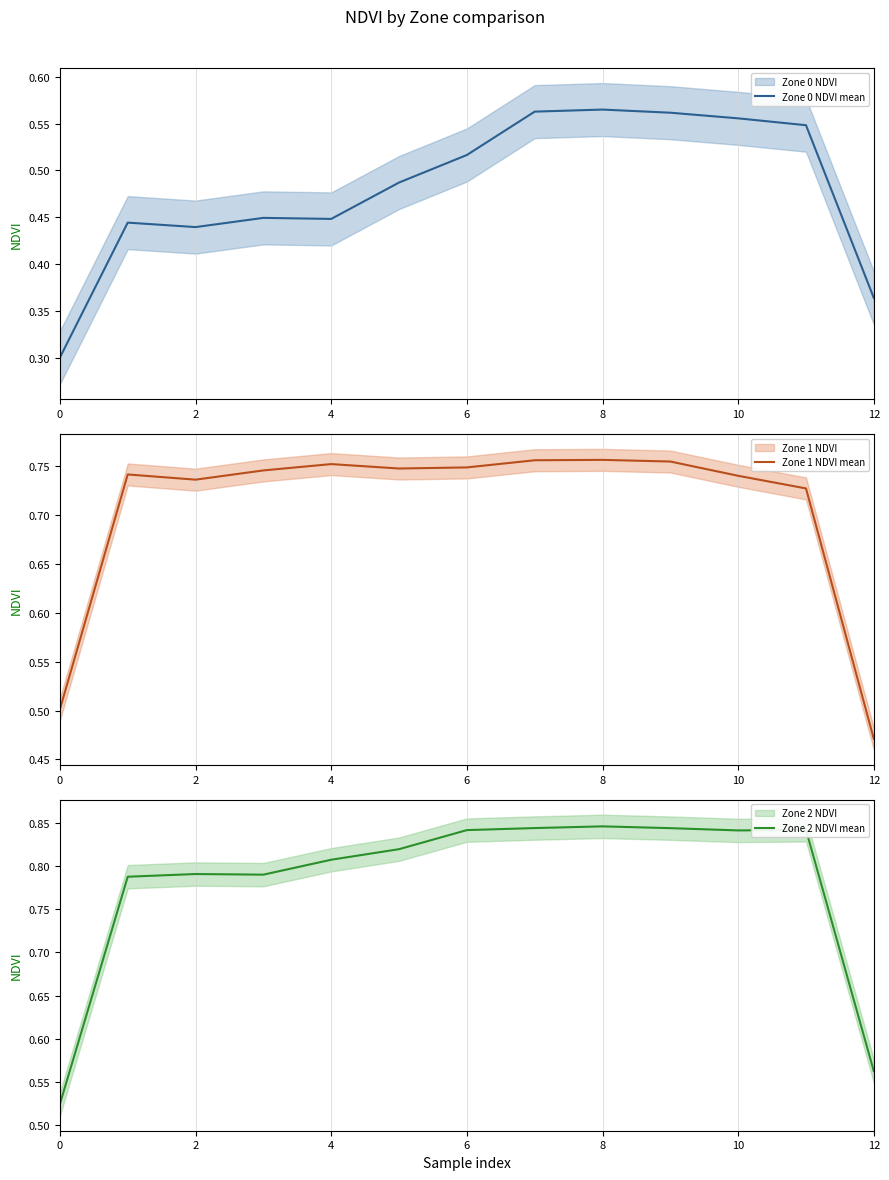

What is the average value of the Zone 0 NDVI mean series?

0.5